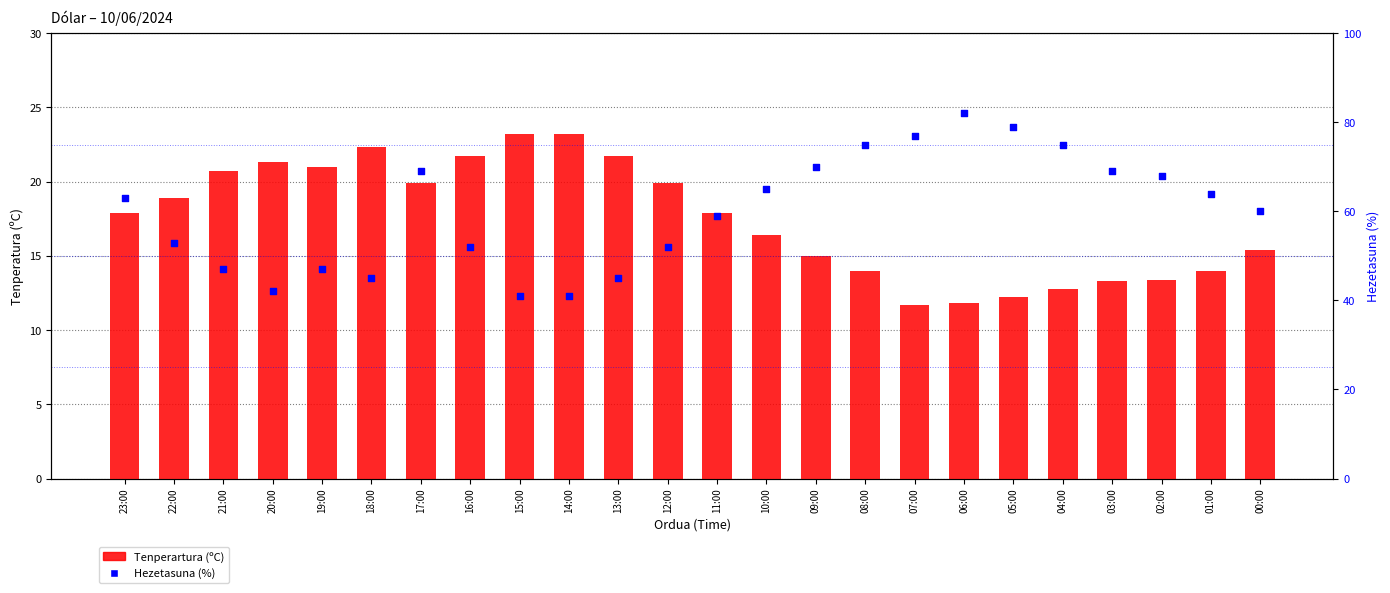

Which series reaches the minimum Y coordinate?

Tenperartura (ºC)